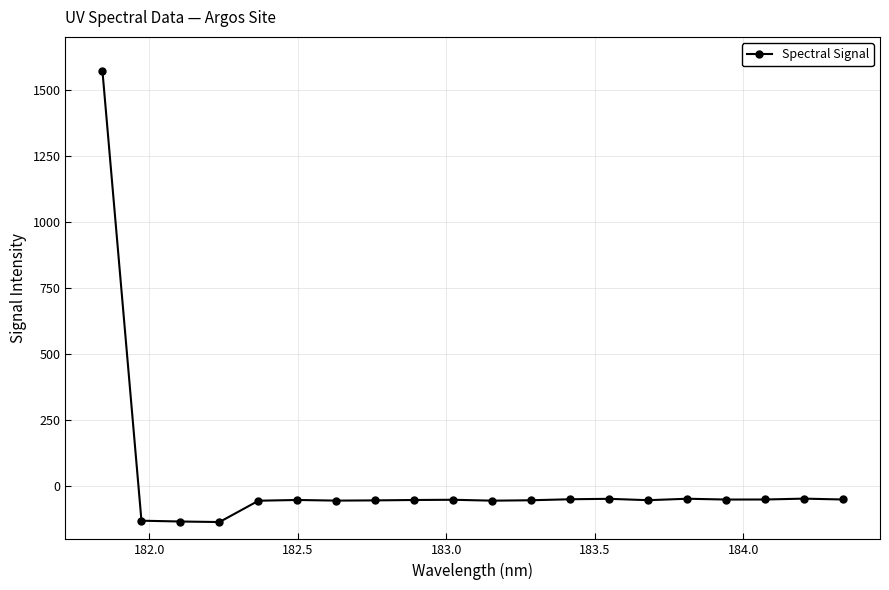

True or false: the data has more than 0 interior local peaks.

True